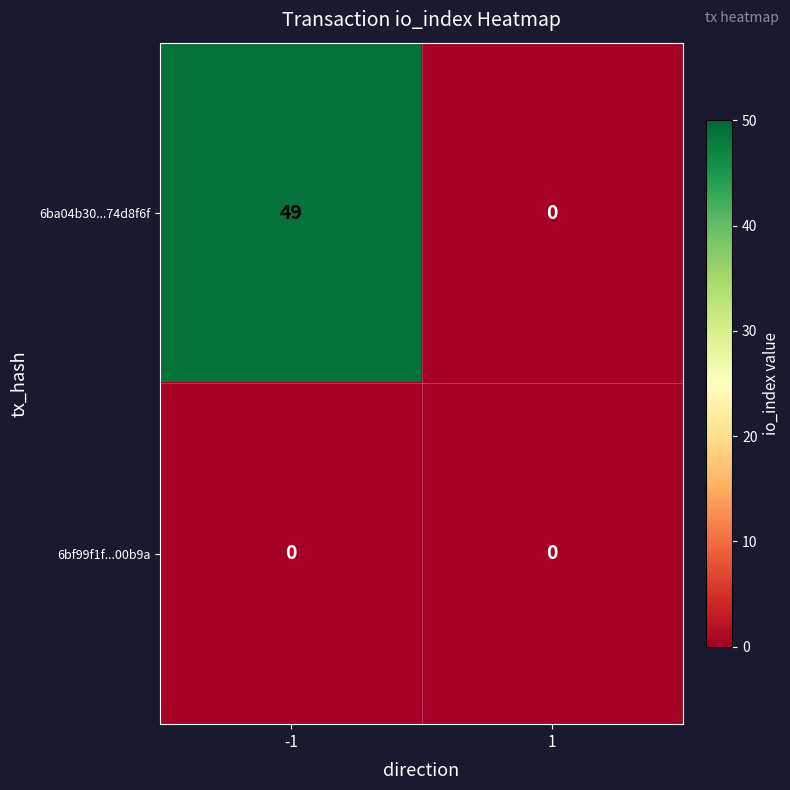

What value does the 6ba04b30...74d8f6f series have at -1?

49